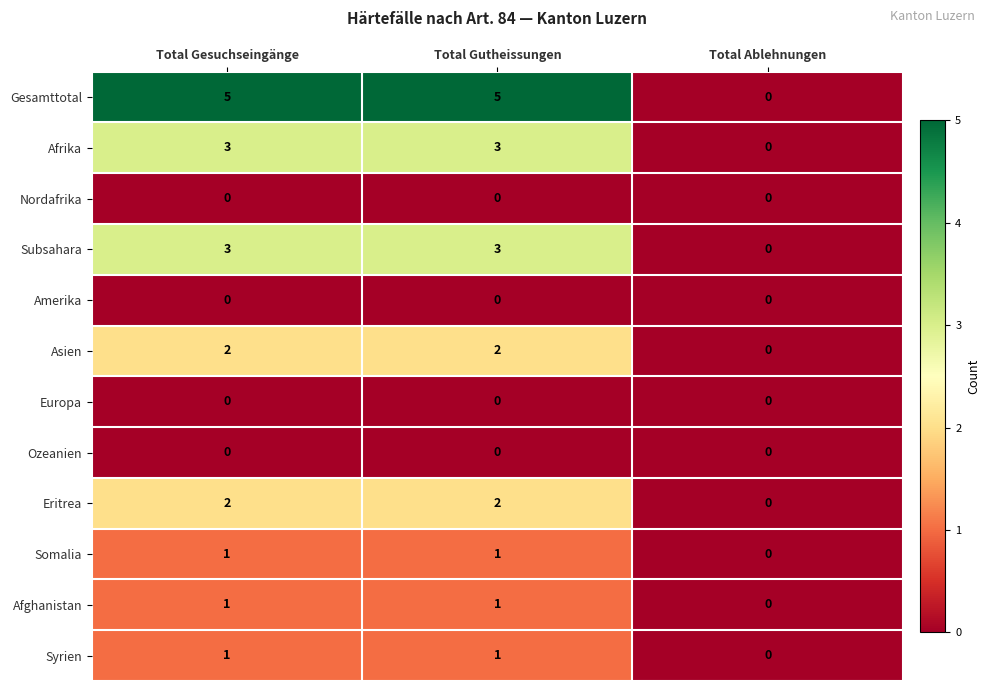

What is the sum of the Subsahara values at Total Gesuchseingänge and Total Ablehnungen?

3